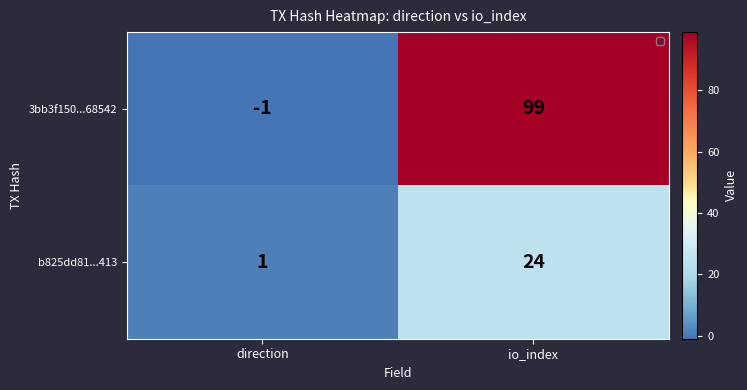

What is the approximate value of b825dd81...413 at io_index, to the nearest 5?

25